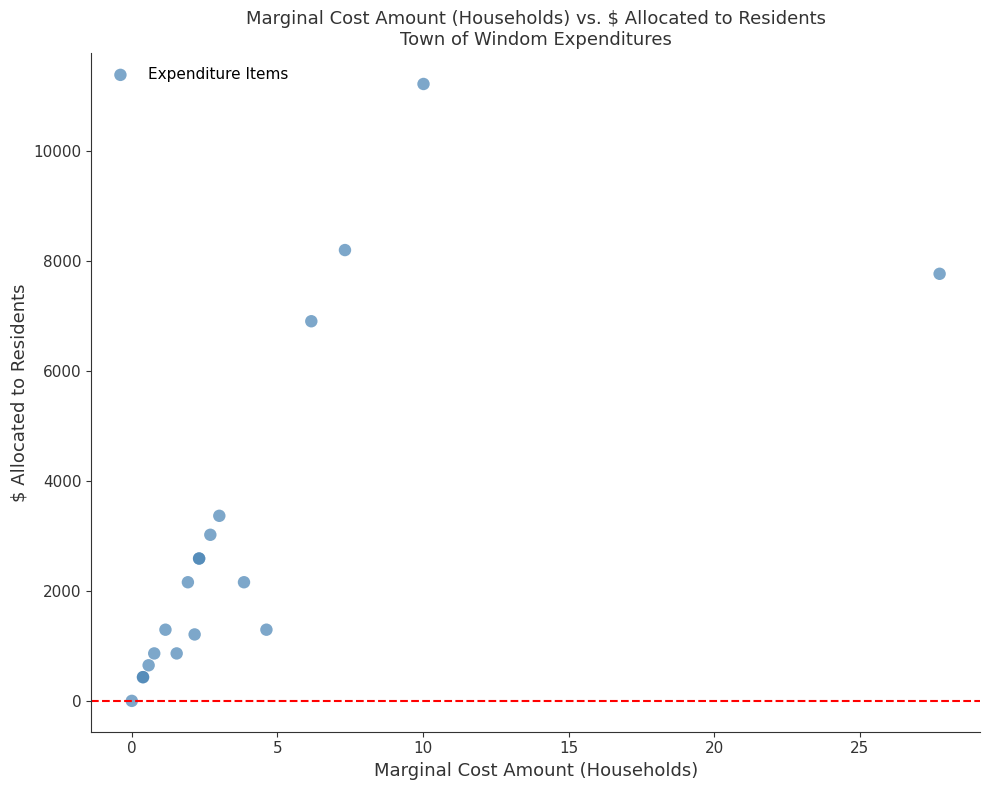

What Y value in the scatter plot is closest to 5609?

6904.0